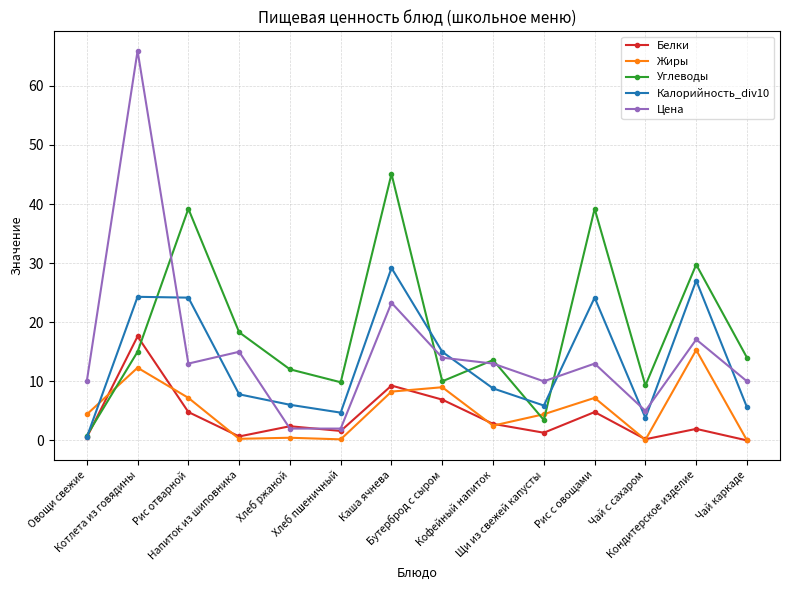

What is the highest value of the Белки series?

17.6